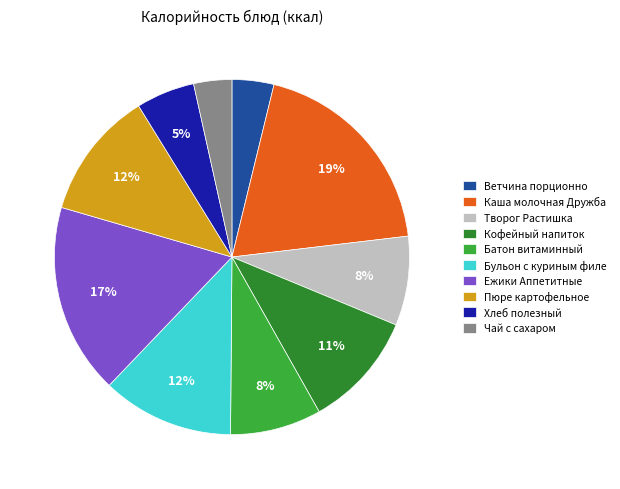

Which has a higher value, Хлеб полезный or Ежики Аппетитные?

Ежики Аппетитные